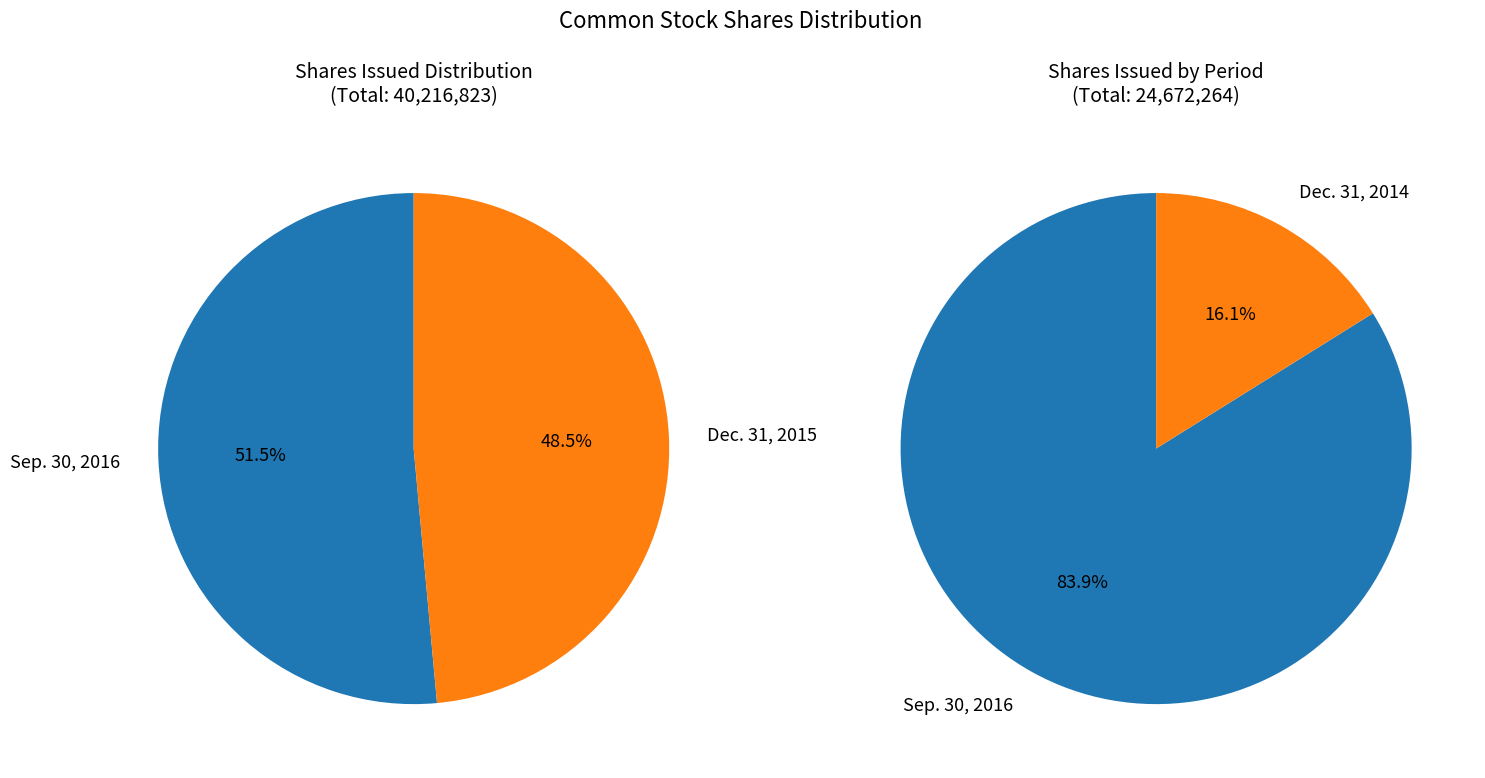

To the nearest percent, what portion does Dec. 31, 2015 represent?

49%